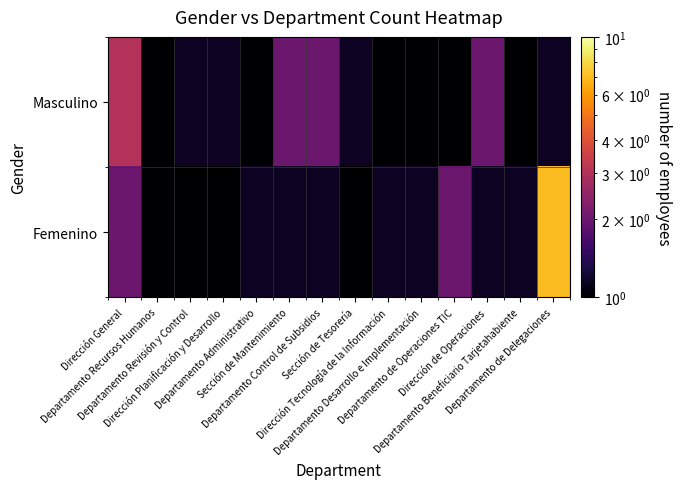

What is the difference between the maximum and minimum values in the Femenino series?

6.0